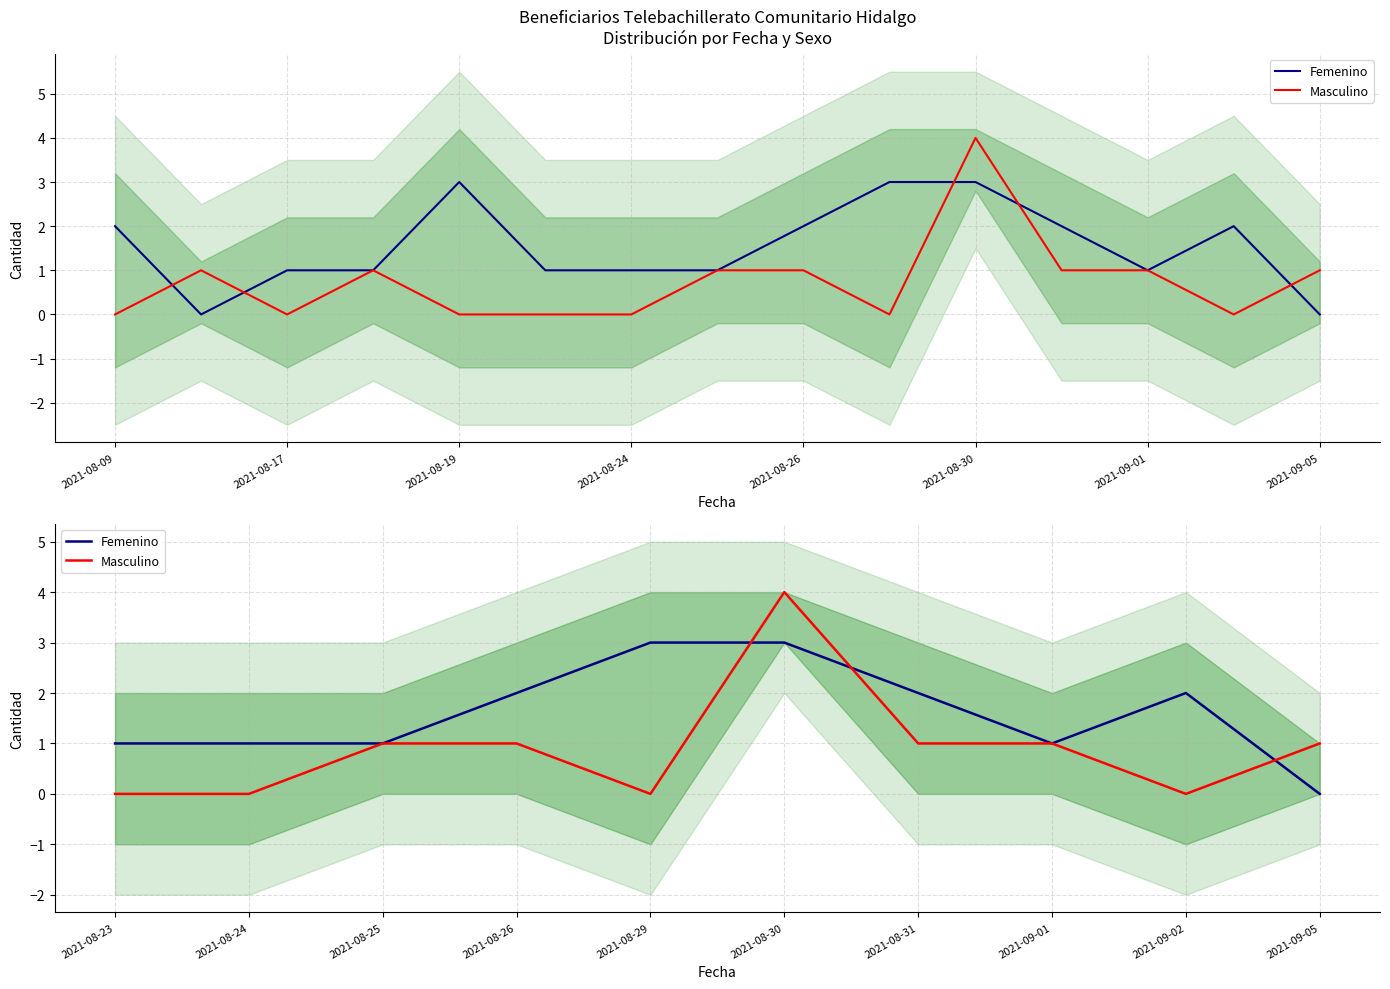

How many data points in Femenino are above 2?

2